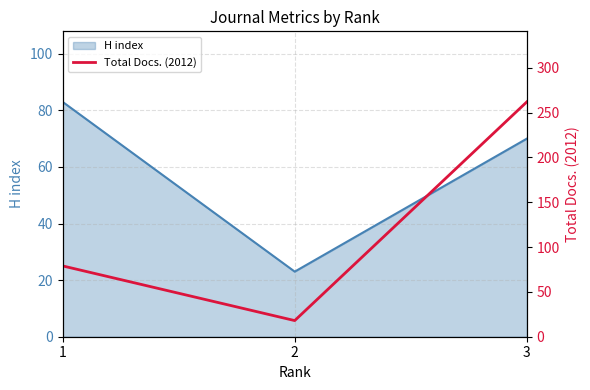

Rank the categories by H index value from lowest to highest.

2, 3, 1